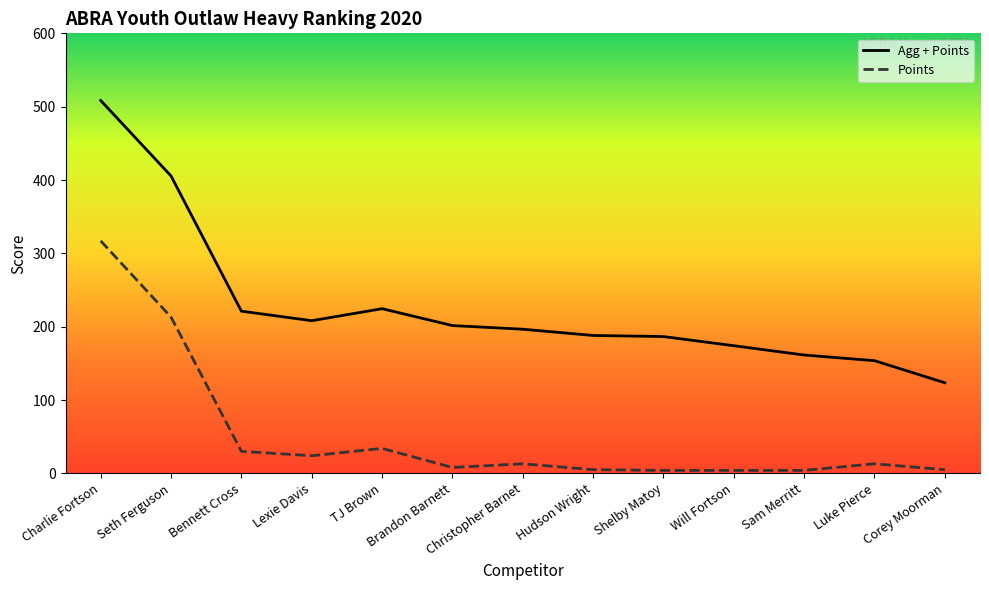

What is the label of the 2nd point from the left?

Seth Ferguson